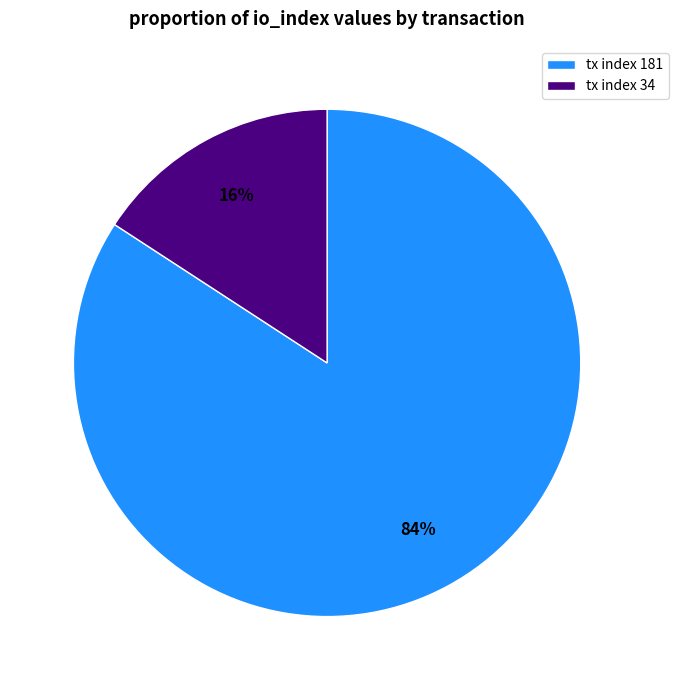

Rank the categories by value from lowest to highest.

tx index 34, tx index 181